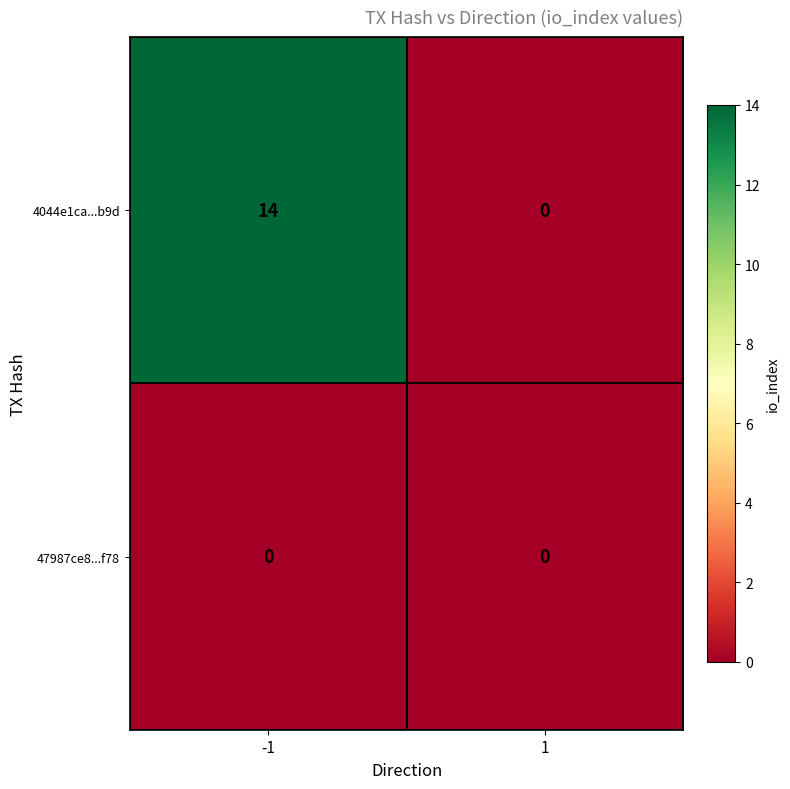

Count the number of data series in this chart.

2